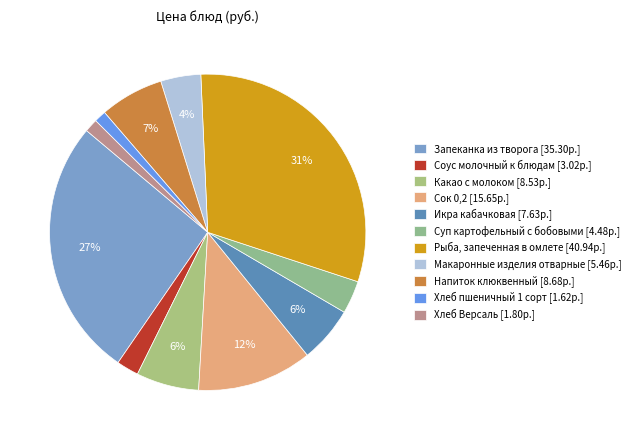

Count the number of slices in the pie.

11